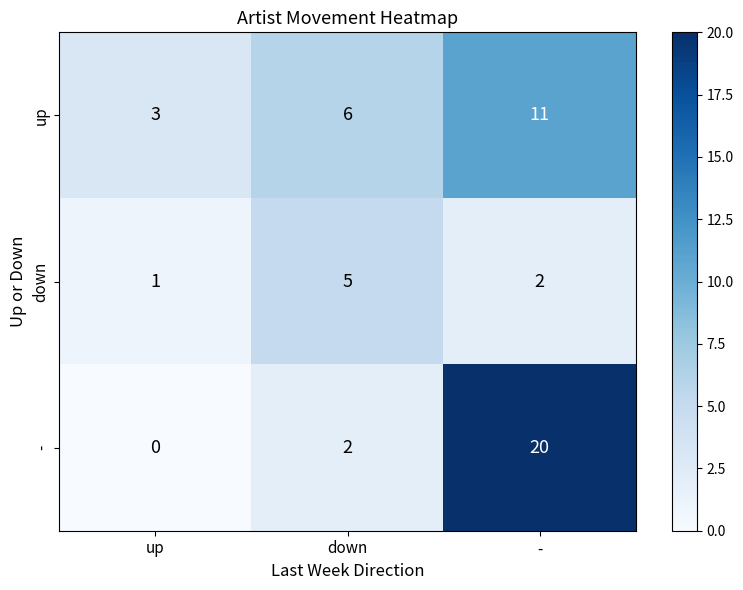

Rank the series at down from highest to lowest value.

up, down, -